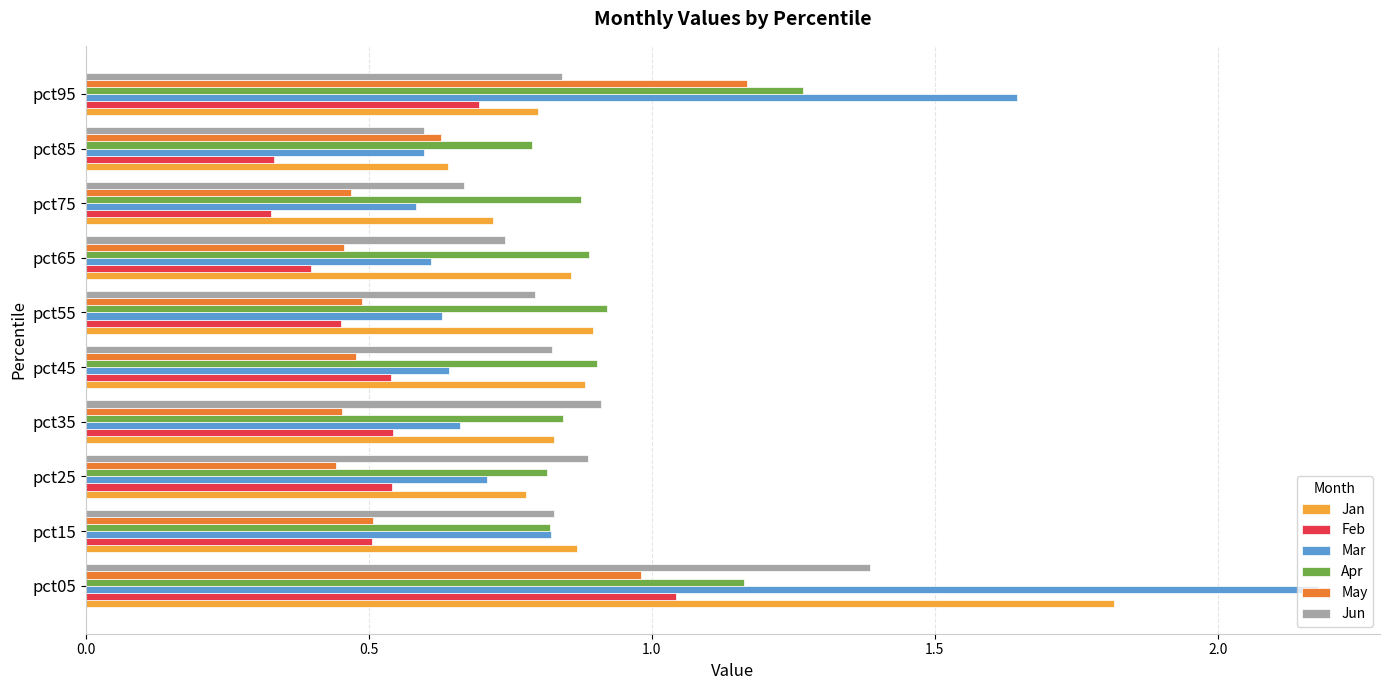

What is the maximum value shown in the chart?

2.2